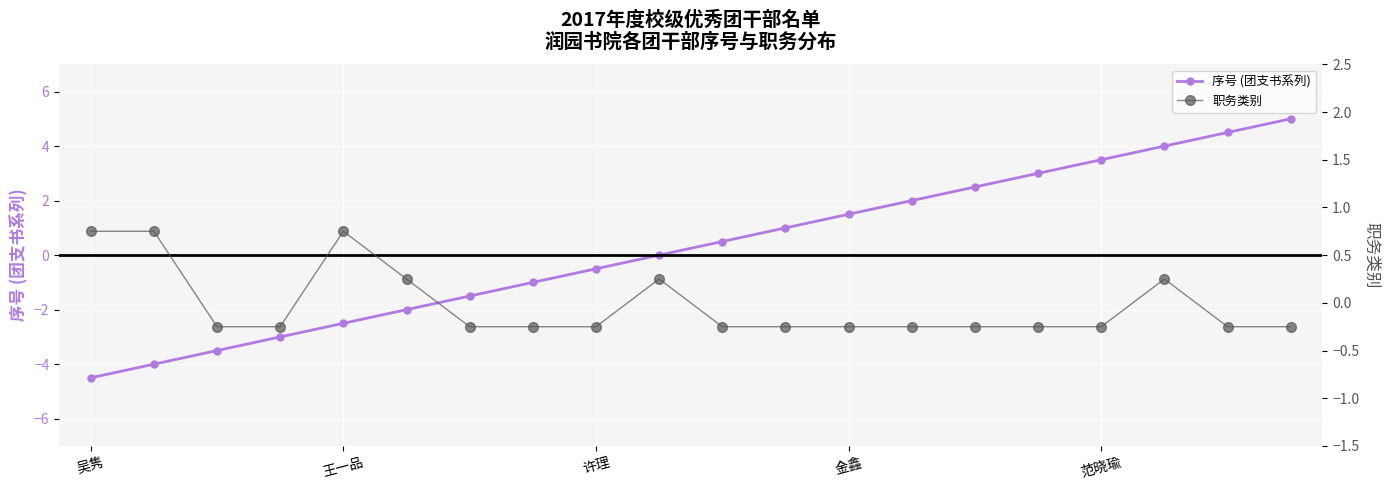

What is the sum of all 职务类别 values?

-0.5